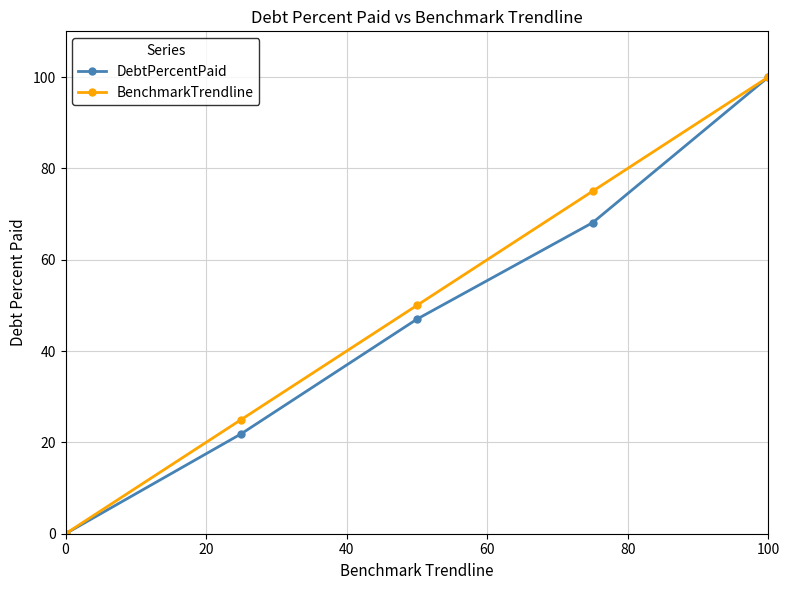

What is the value of the BenchmarkTrendline point at the 4th from the left?

75.0